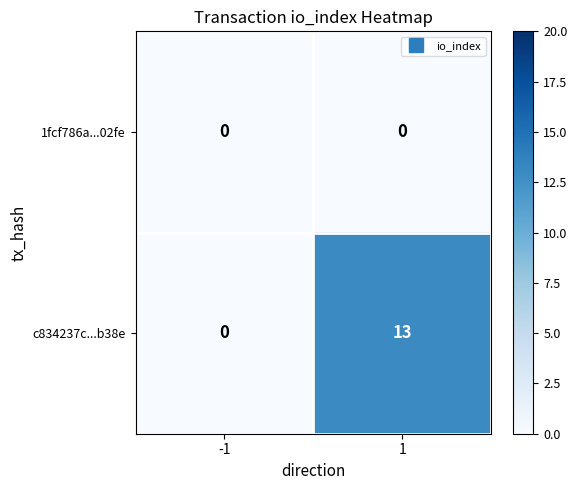

What is the difference between the highest and lowest values at 1?

13